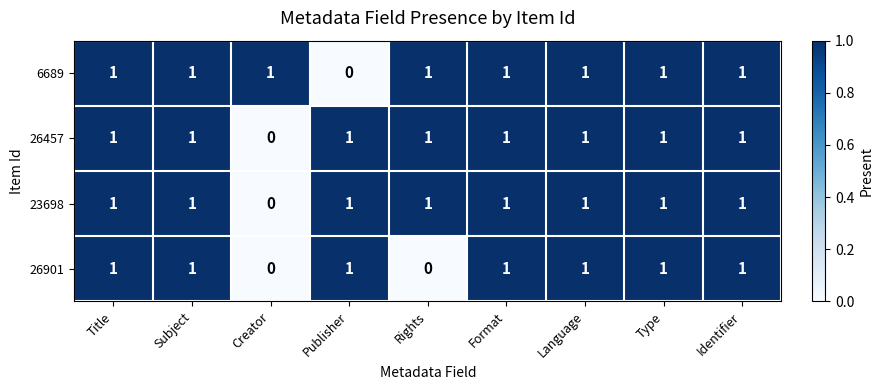

The value of 26457 at Format is 0. True or false?

False